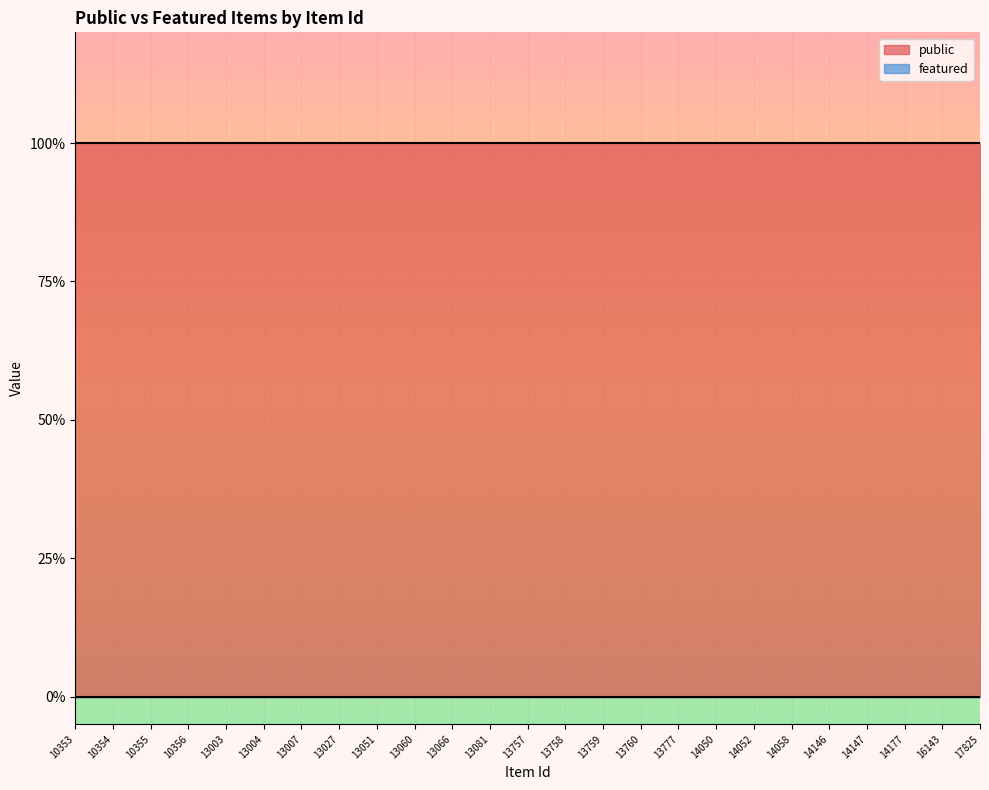

True or false: public and featured cross at least once.

False